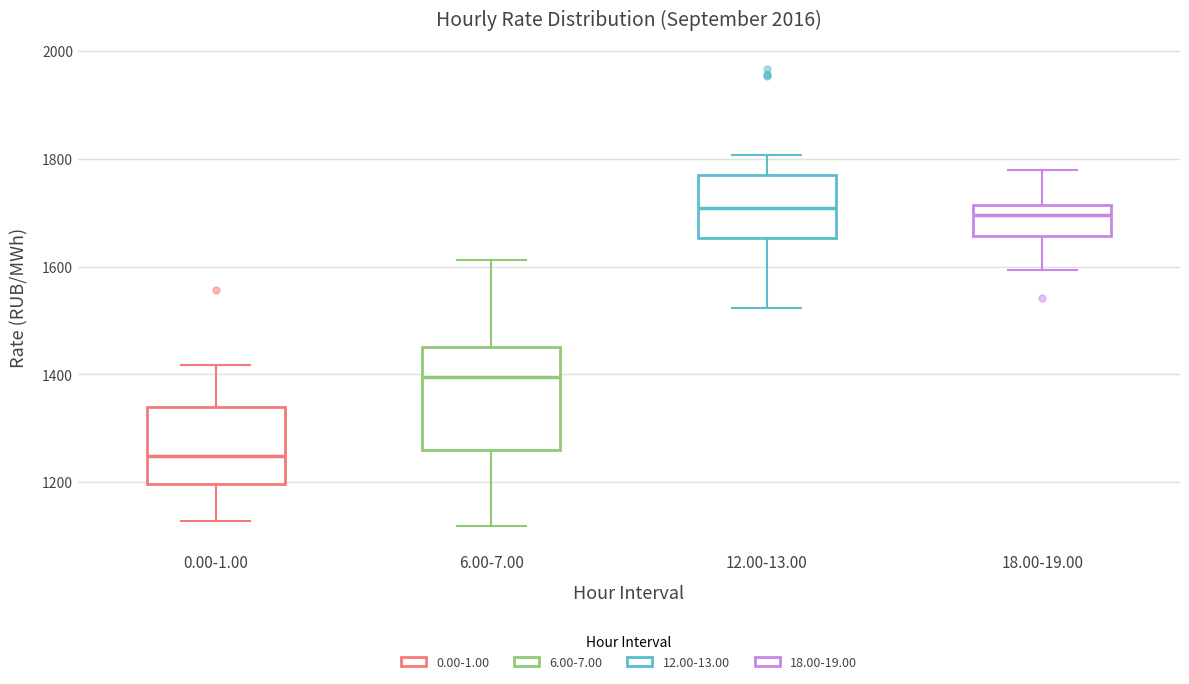

Reading left to right, read every box against the y-axis: the position of its median line, the range the box covers, and the ends of its whiskers. The values are not printed on the chart, so give them approximately, as read against the axis.

0.00-1.00: median 1240, box 1200 to 1340, whiskers 1120 to 1420
6.00-7.00: median 1400, box 1260 to 1460, whiskers 1120 to 1620
12.00-13.00: median 1700, box 1660 to 1780, whiskers 1520 to 1800
18.00-19.00: median 1700, box 1660 to 1720, whiskers 1600 to 1780